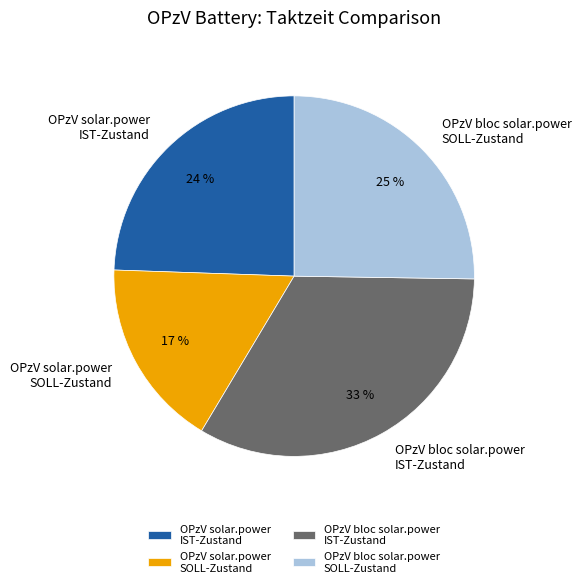

Which has a higher value, OPzV bloc solar.power IST-Zustand or OPzV solar.power SOLL-Zustand?

OPzV bloc solar.power IST-Zustand